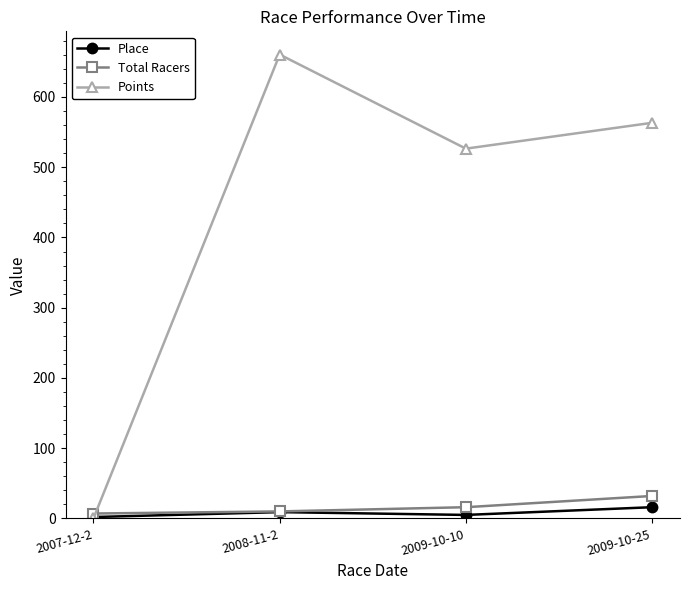

What is the label of the 1st point from the right?

2009-10-25